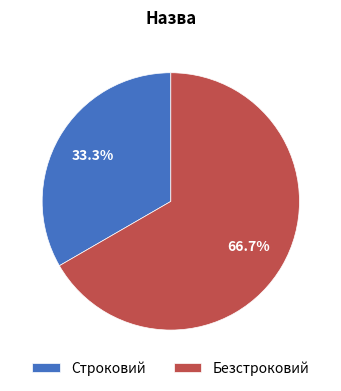

Which category has the biggest portion of the pie?

Безстроковий